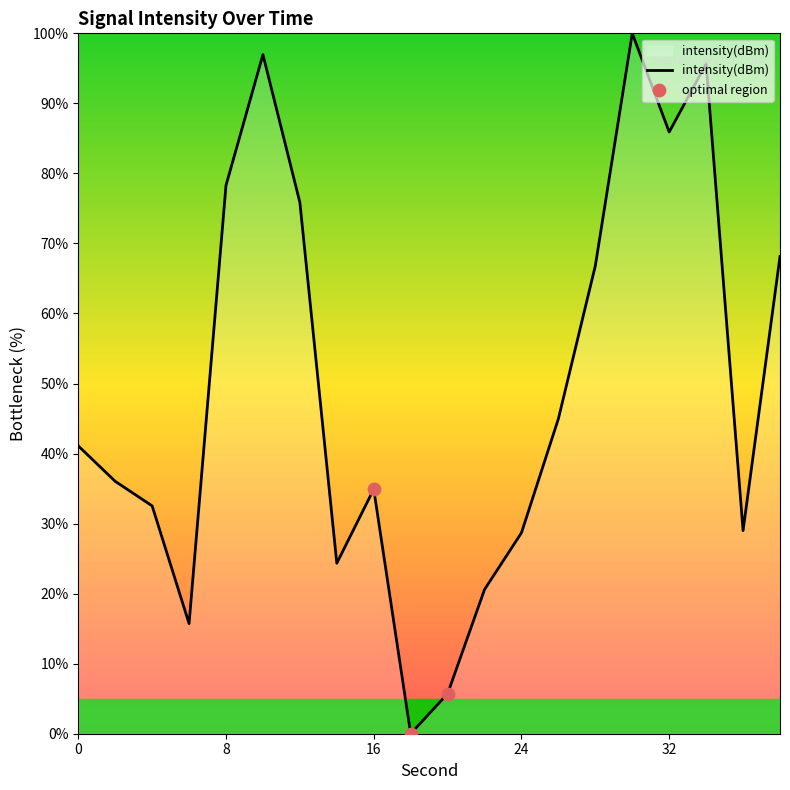

What is the maximum value shown in the chart?

100.0